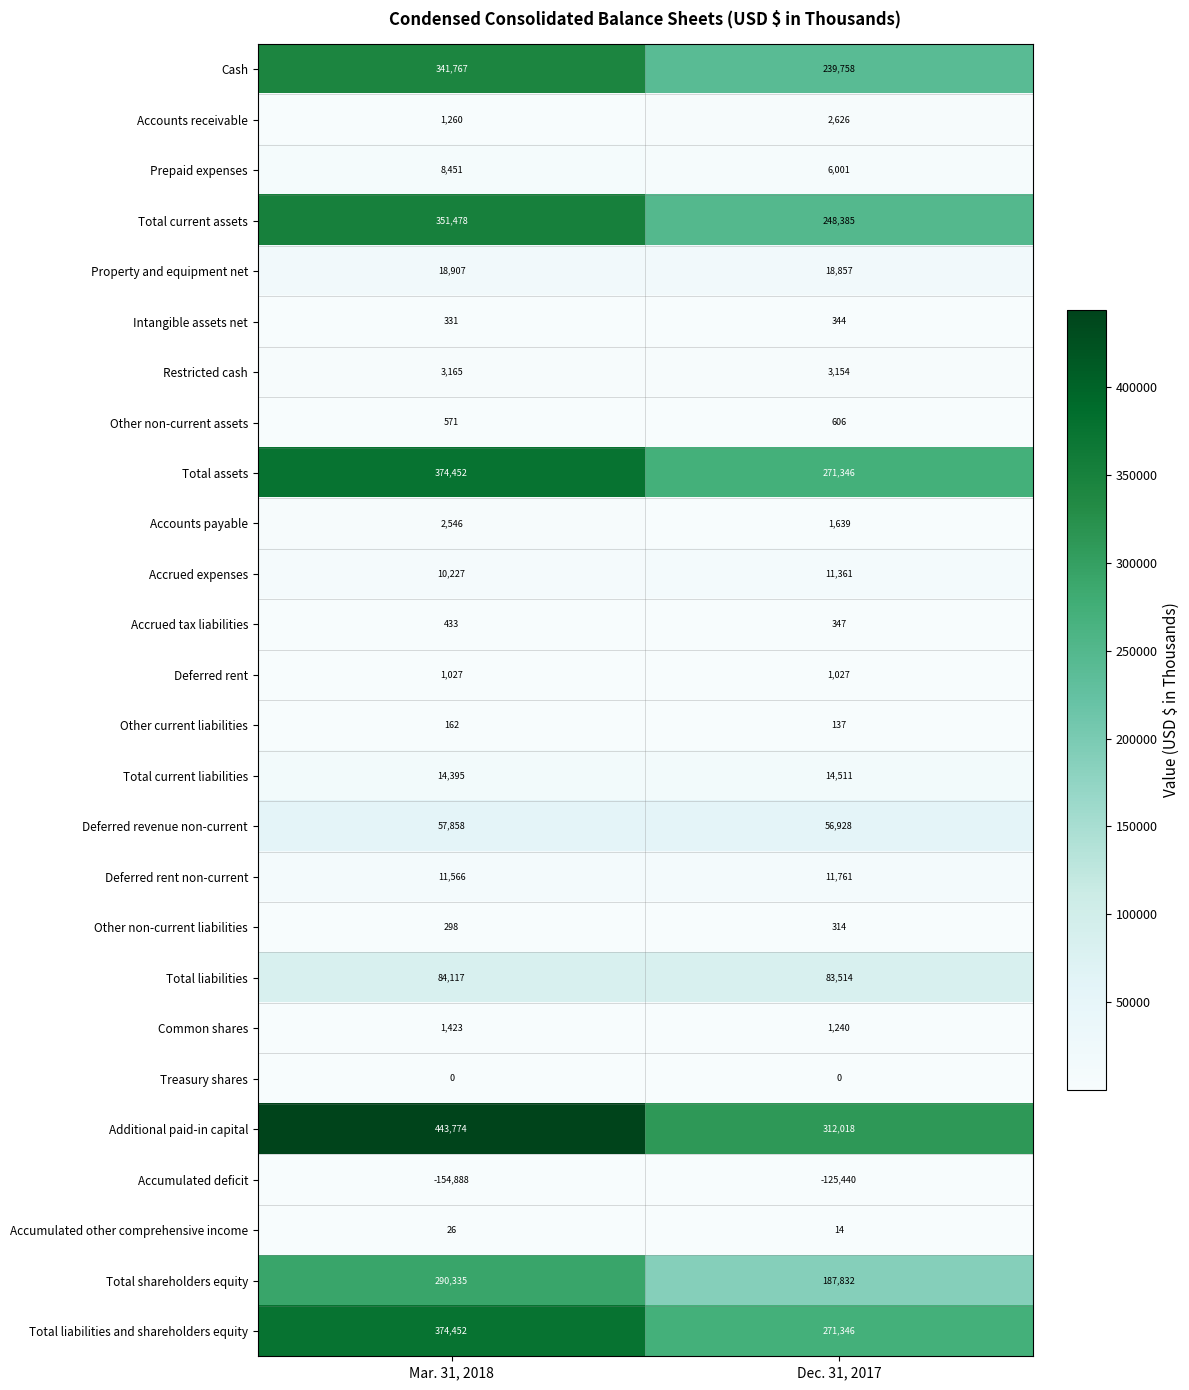

List the labels in order of Other non-current liabilities value, largest first.

Dec. 31, 2017, Mar. 31, 2018